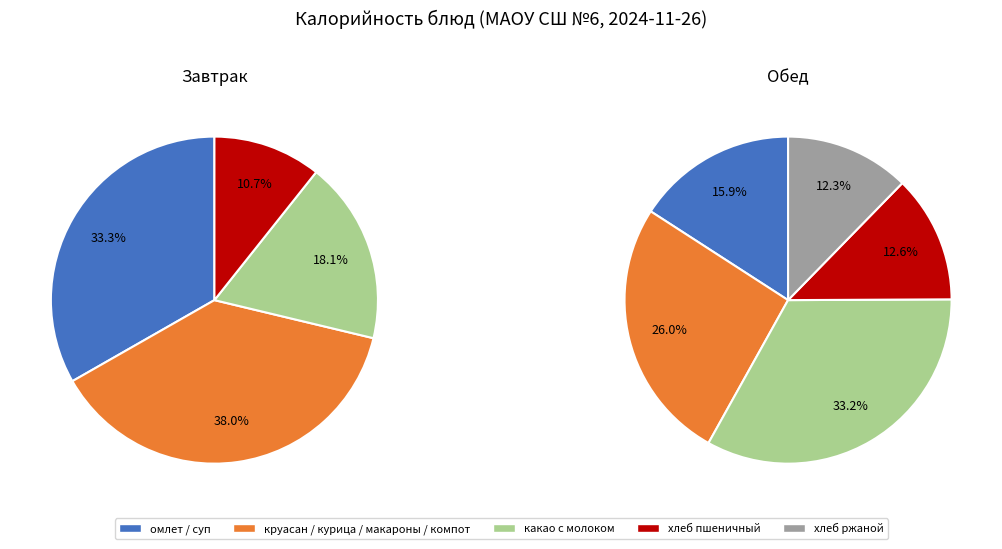

Does макароны отв. account for over 50% of the chart?

No